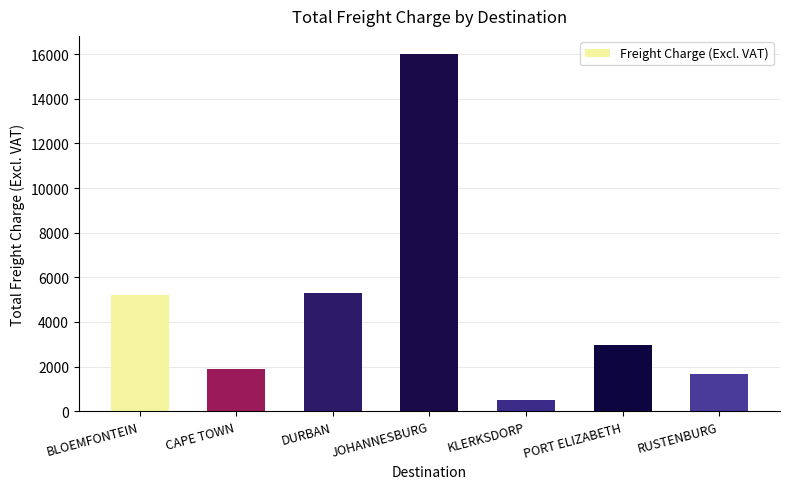

Are the bars horizontal?

No